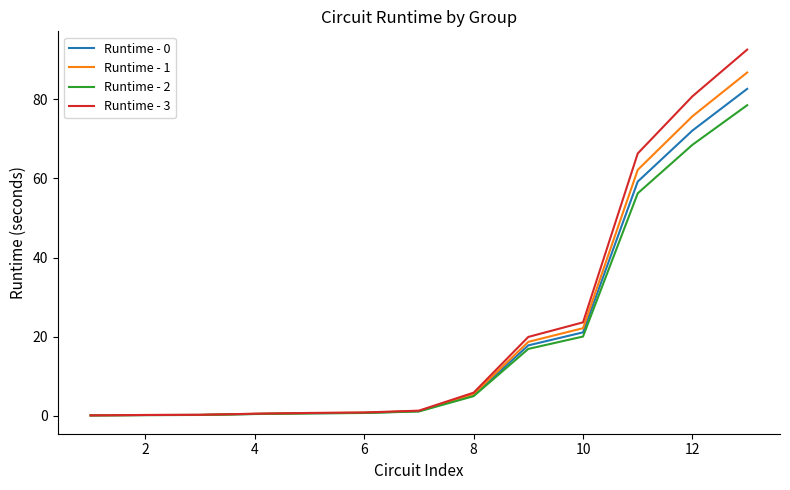

What is the difference between the second highest and minimum values in the Runtime - 0 series?

72.0